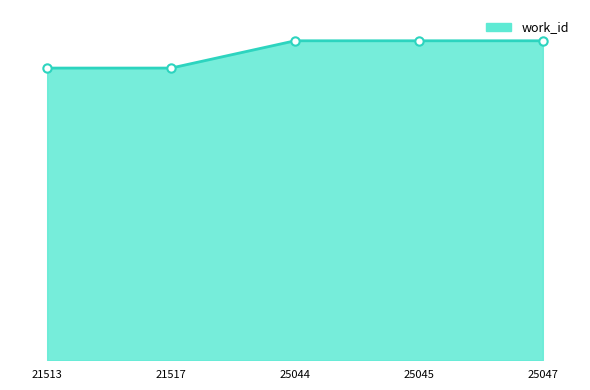

Does the chart display data point markers on the line(s)?

No